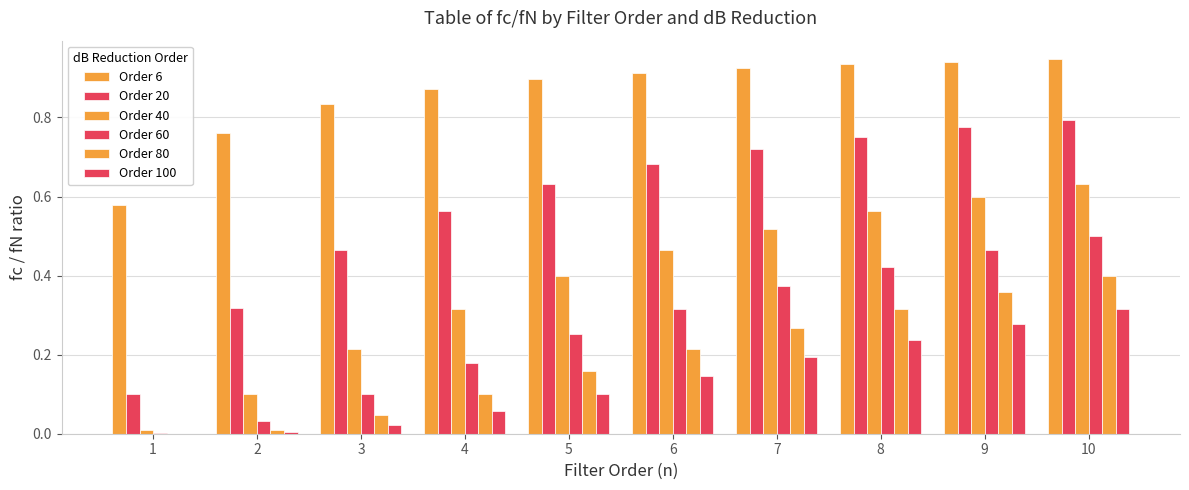

Are the bars grouped side by side (vs. stacked)?

Yes